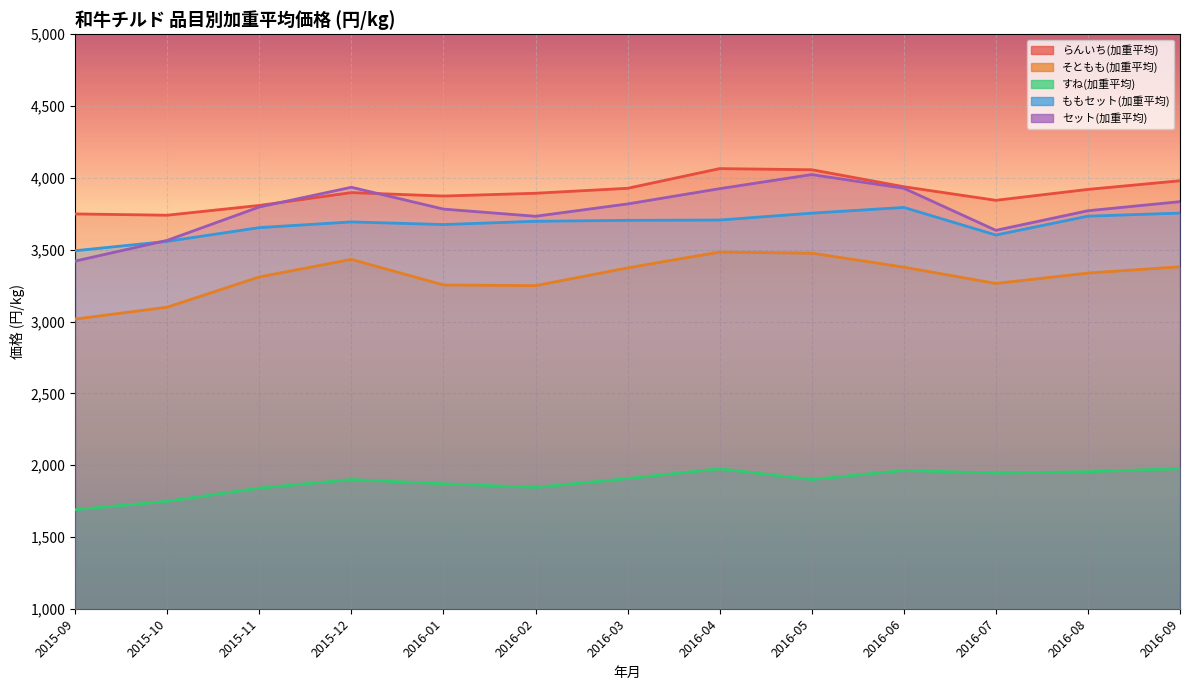

What is the lowest value of the ももセット(加重平均) series?

3493.0